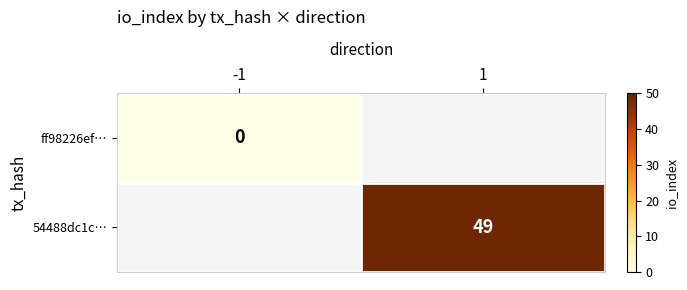

Is the value of 54488dc1c… at 1 greater than the value of ff98226ef… at -1?

Yes